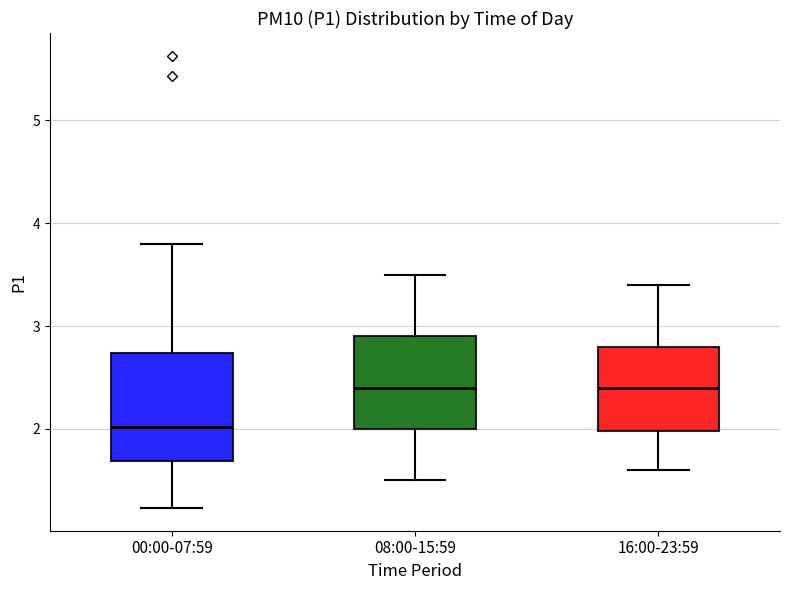

Where does the lower whisker of the box for 00:00-07:59 end on the y-axis? The values are not printed on the chart, so give them approximately, as read against the axis.

1.2